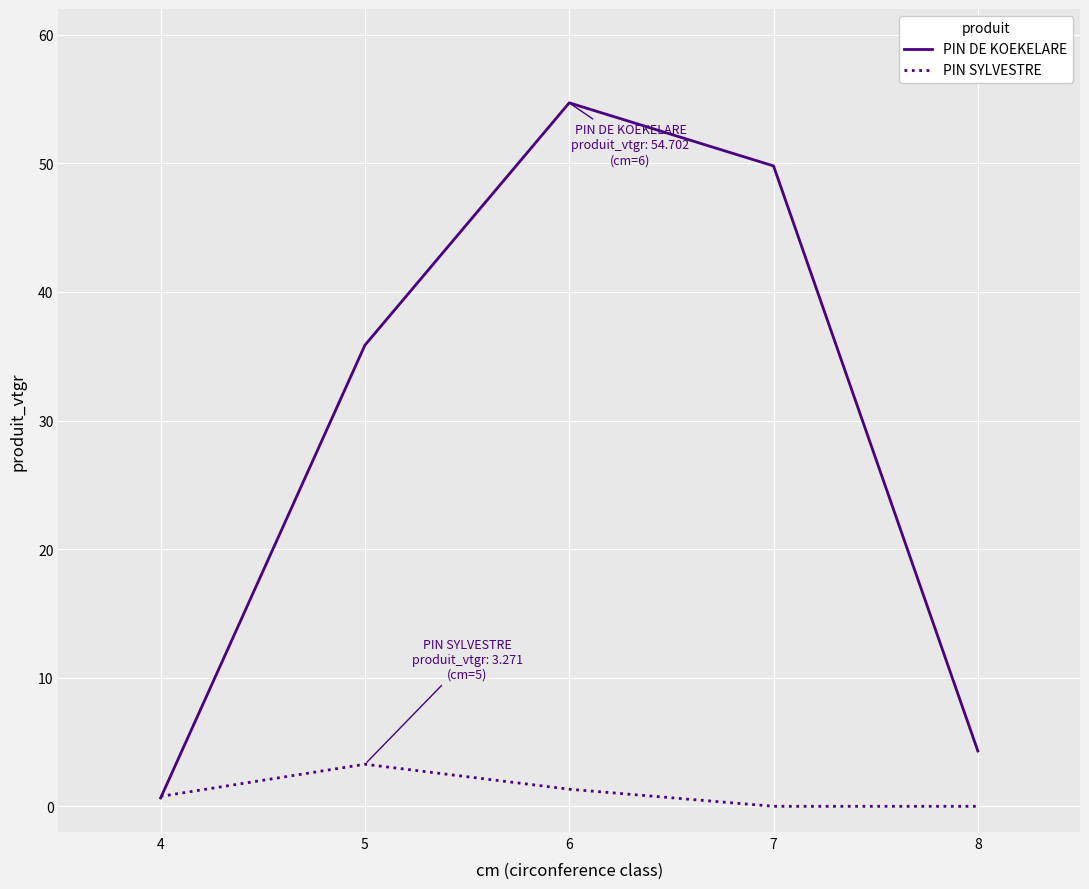

What is the average value of the PIN SYLVESTRE series?

1.1